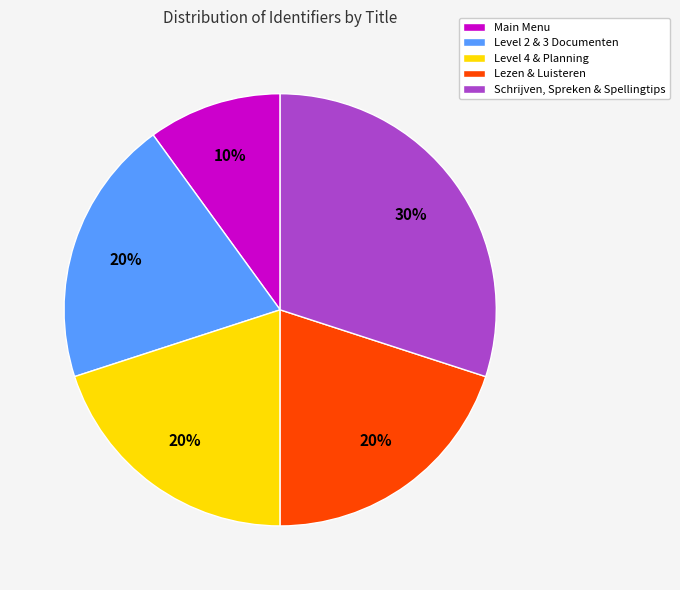

Is the sum of Level 4 & Planning and Main Menu greater than half?

No